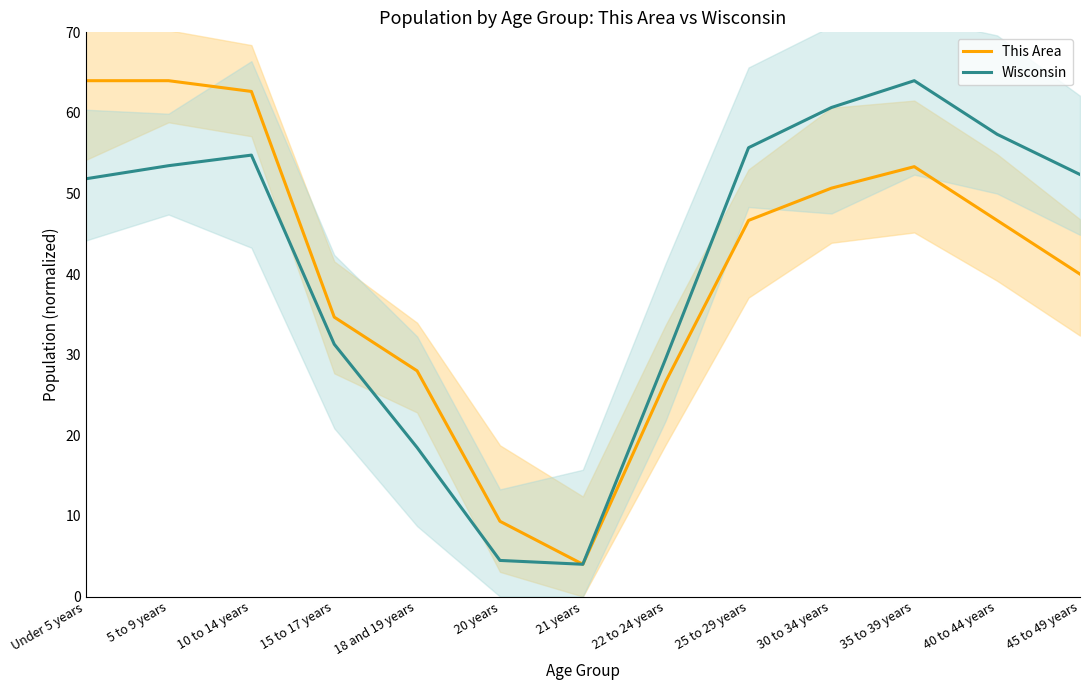

Reading left to right, extract all data points from this chart.

This Area: Under 5 years=64.0	5 to 9 years=64.0	10 to 14 years=62.7	15 to 17 years=34.7	18 and 19 years=28.0	20 years=9.3	21 years=4.0	22 to 24 years=26.7	25 to 29 years=46.7	30 to 34 years=50.7	35 to 39 years=53.3	40 to 44 years=46.7	45 to 49 years=40.0
Wisconsin: Under 5 years=51.8	5 to 9 years=53.5	10 to 14 years=54.8	15 to 17 years=31.3	18 and 19 years=18.5	20 years=4.5	21 years=4.0	22 to 24 years=29.5	25 to 29 years=55.7	30 to 34 years=60.7	35 to 39 years=64.0	40 to 44 years=57.3	45 to 49 years=52.4